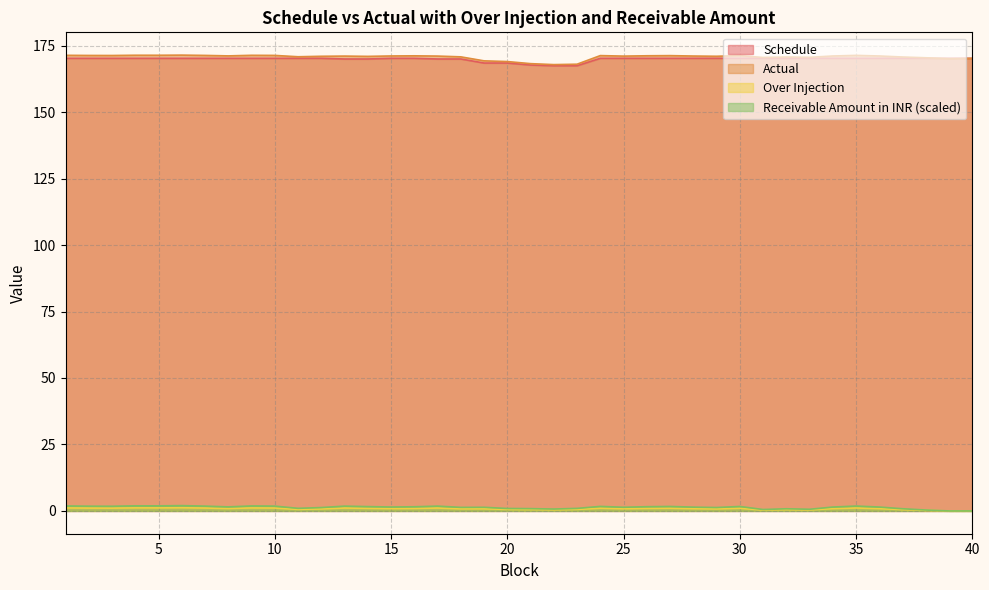

Does the chart display data point markers on the line(s)?

No